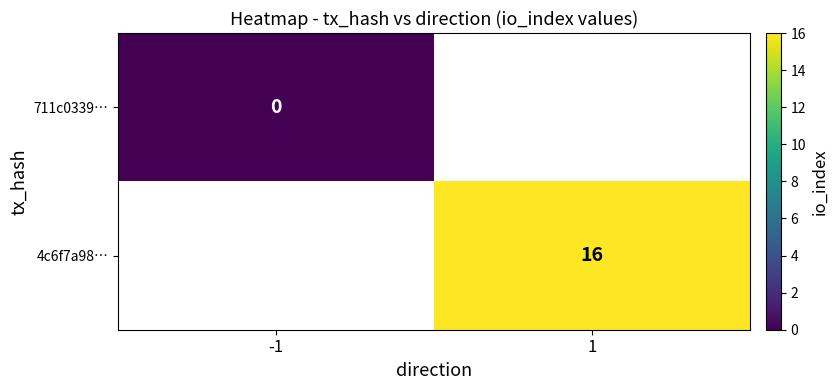

How many distinct data groups are displayed?

2